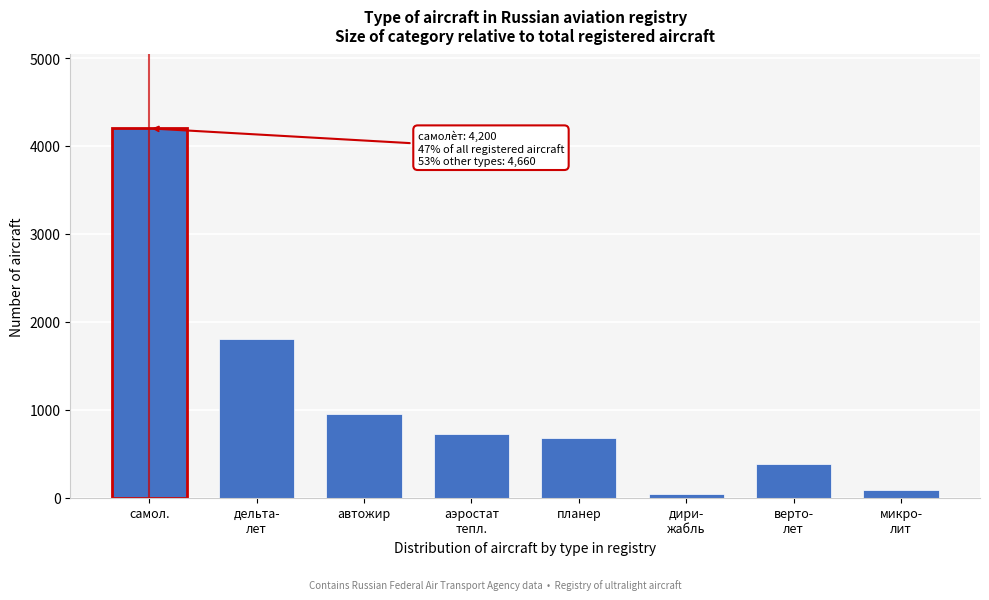

Reading left to right, what are all the values shown in this chart?

4200	1800	950	720	680	45	380	85